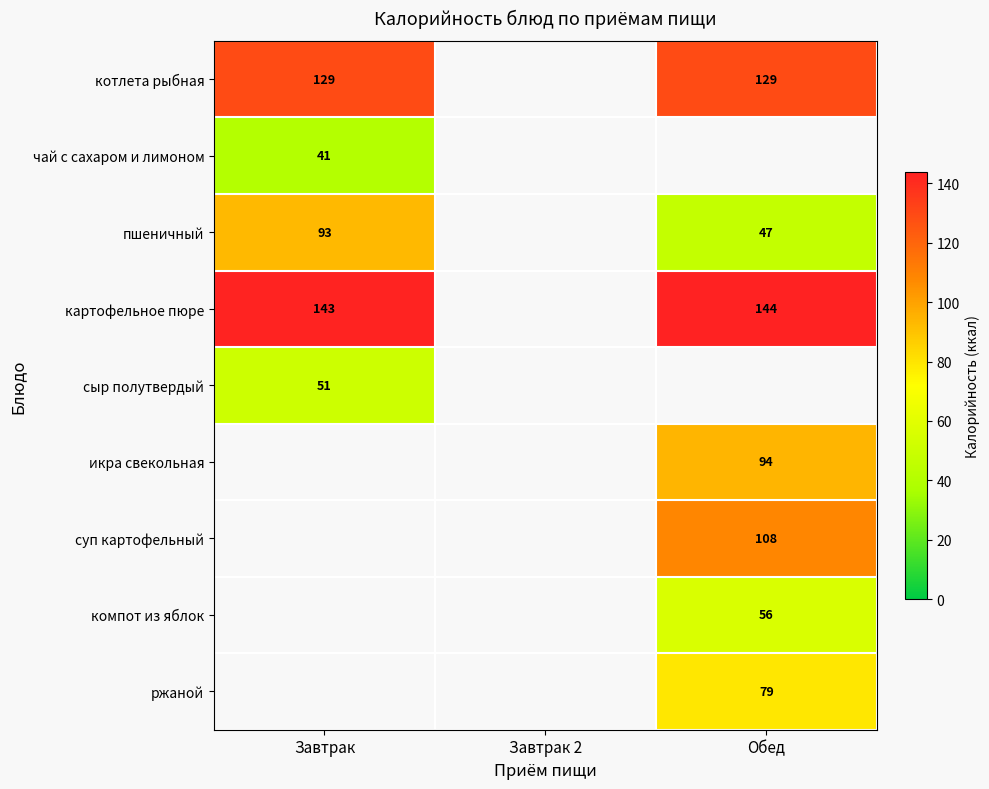

True or false: компот из яблок has a value of 56 at Обед.

True